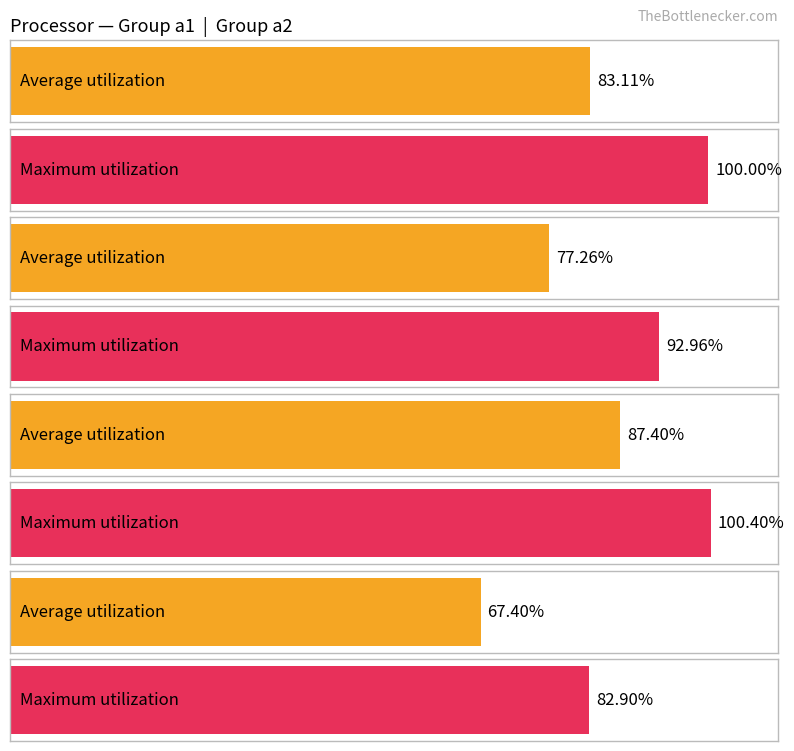

The Average utilization series shows 36.8 at a2. True or false?

False